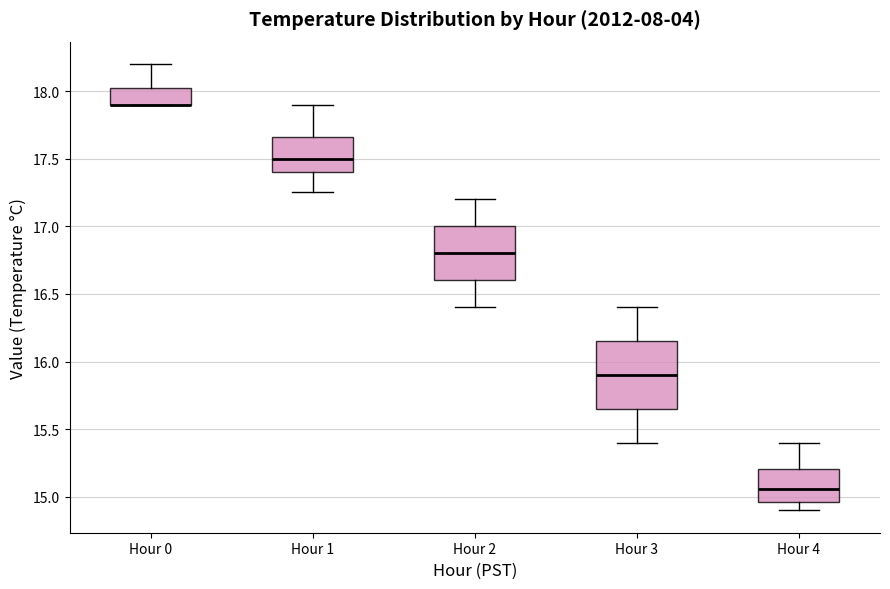

Reading left to right, transcribe this box plot: for each box, give where its median line is, the range the box spans, and where its two whiskers end, as read against the y-axis. The values are not printed on the chart, so give them approximately, as read against the axis.

Hour 0: median 17.90 (drawn on the box's lower edge), box 17.90 to 18.05, whiskers 17.90 to 18.20
Hour 1: median 17.50, box 17.40 to 17.65, whiskers 17.25 to 17.90
Hour 2: median 16.80, box 16.60 to 17.00, whiskers 16.40 to 17.20
Hour 3: median 15.90, box 15.65 to 16.15, whiskers 15.40 to 16.40
Hour 4: median 15.05, box 14.95 to 15.20, whiskers 14.90 to 15.40